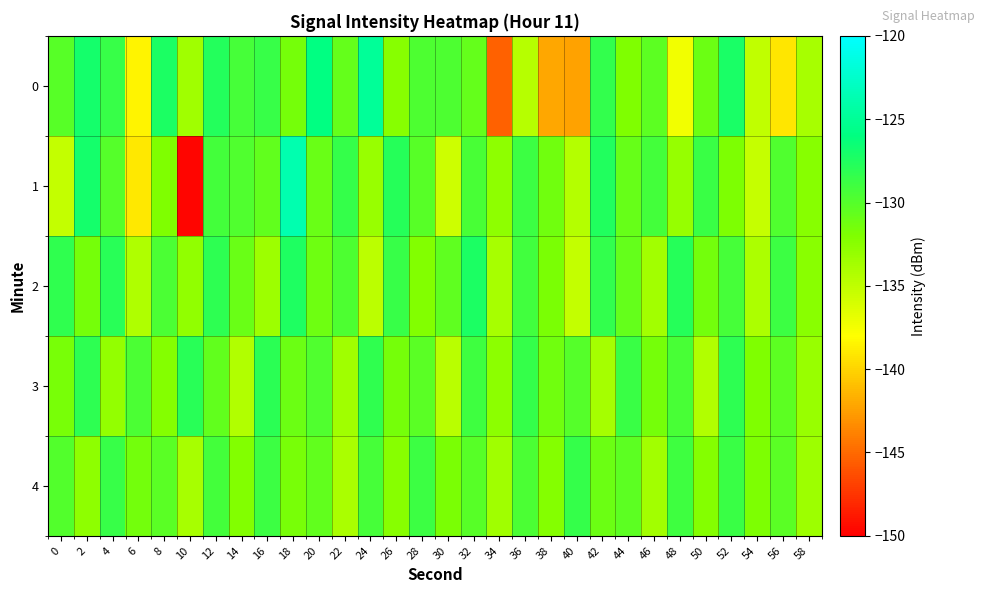

What is the maximum value shown in the chart?

-123.8